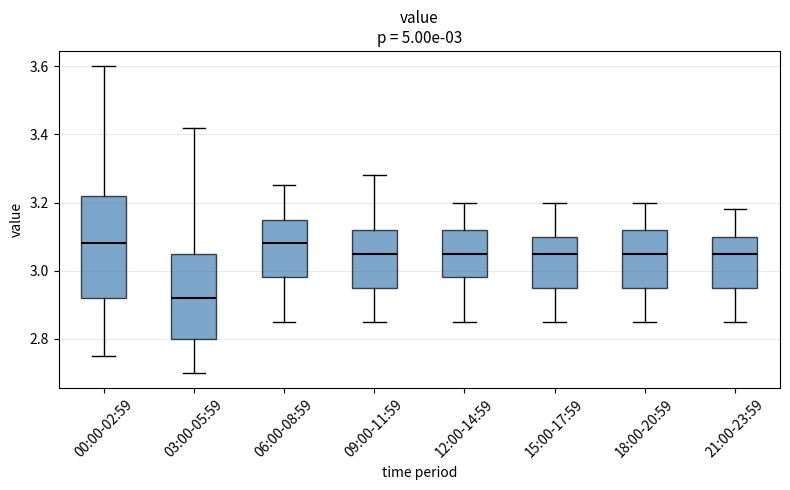

Which box is the tallest, from its lower edge to its upper edge?

00:00-02:59